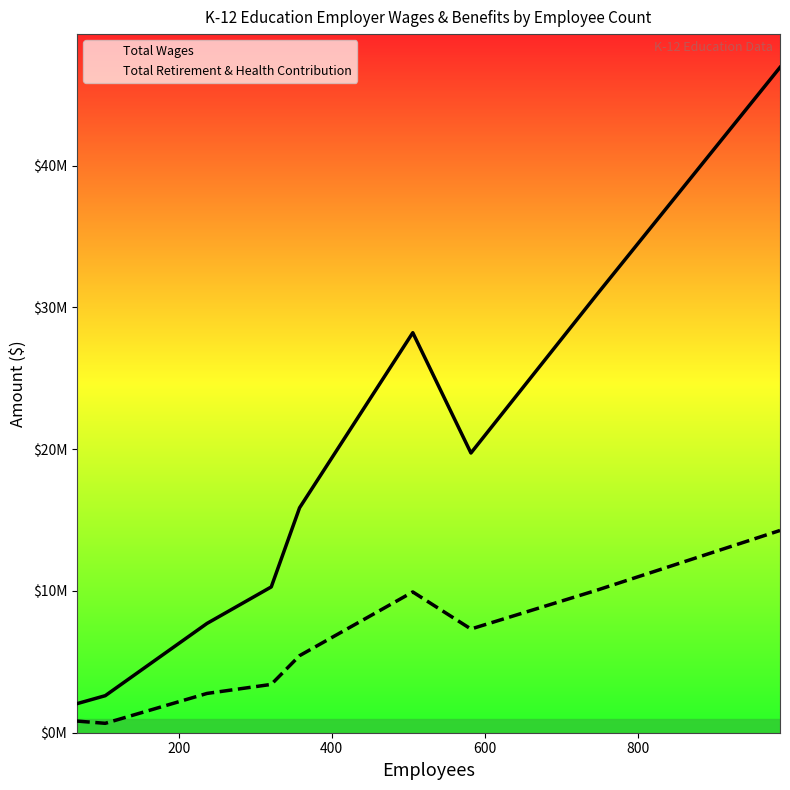

True or false: Total Wages and Total Retirement & Health Contribution intersect in this chart.

False